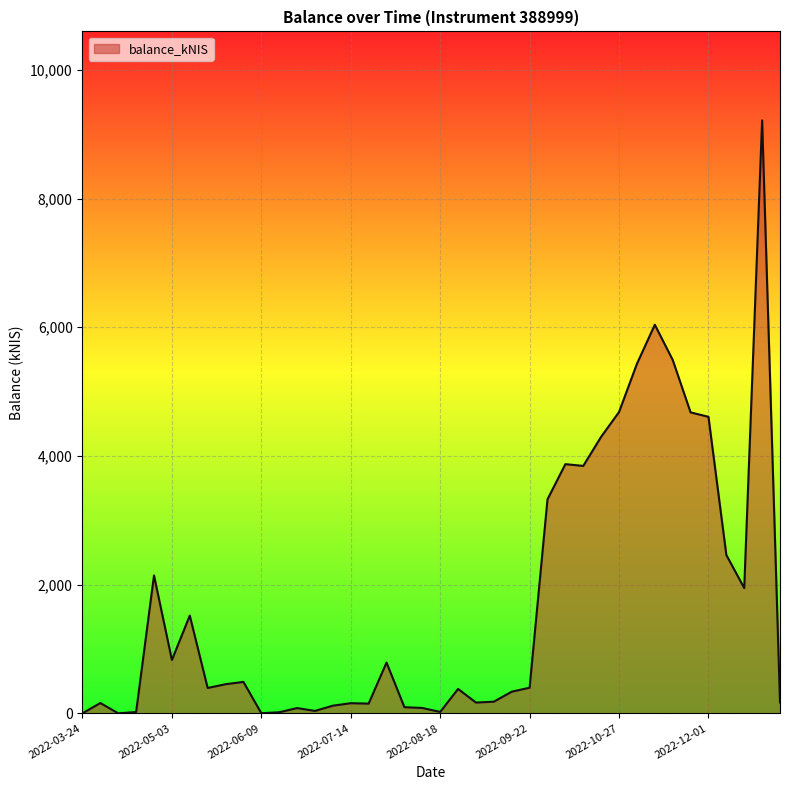

Rank the categories by value from lowest to highest.

2022-03-24, 2022-04-07, 2022-06-09, 2022-06-16, 2022-04-20, 2022-08-18, 2022-06-30, 2022-06-23, 2022-08-11, 2022-08-04, 2022-07-07, 2022-07-21, 2022-07-14, 2022-03-31, 2022-09-01, 2022-12-29, 2022-09-08, 2022-09-15, 2022-08-25, 2022-05-19, 2022-09-22, 2022-05-26, 2022-06-02, 2022-07-28, 2022-05-03, 2022-05-12, 2022-12-15, 2022-04-28, 2022-12-08, 2022-09-29, 2022-10-13, 2022-10-06, 2022-10-20, 2022-12-01, 2022-11-24, 2022-10-27, 2022-11-03, 2022-11-17, 2022-11-10, 2022-12-22